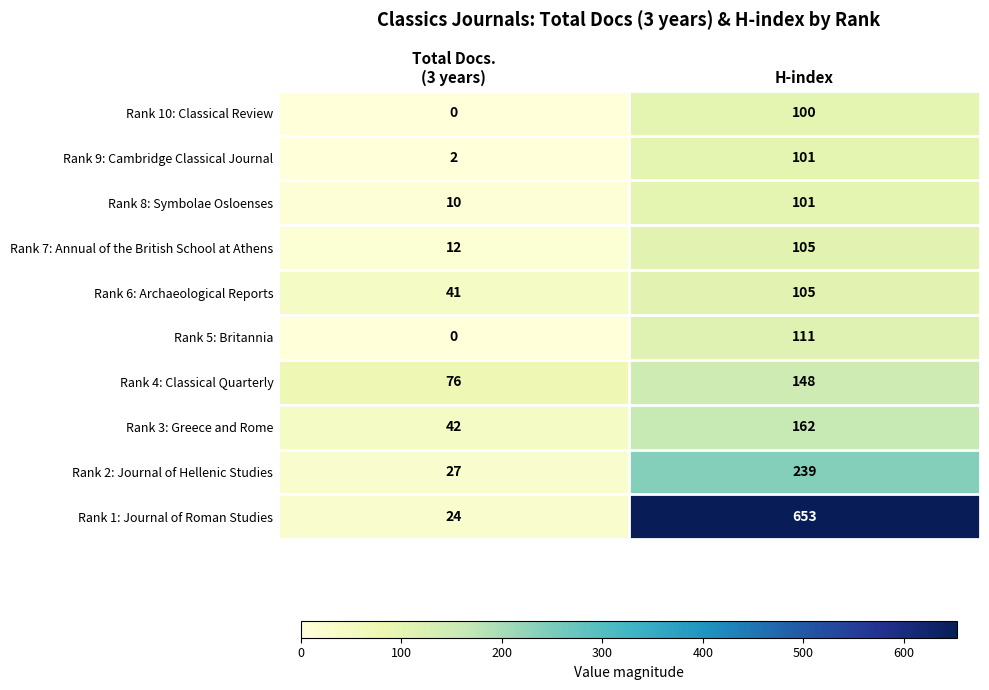

What is the average value of the Rank 4: Classical Quarterly series?

112